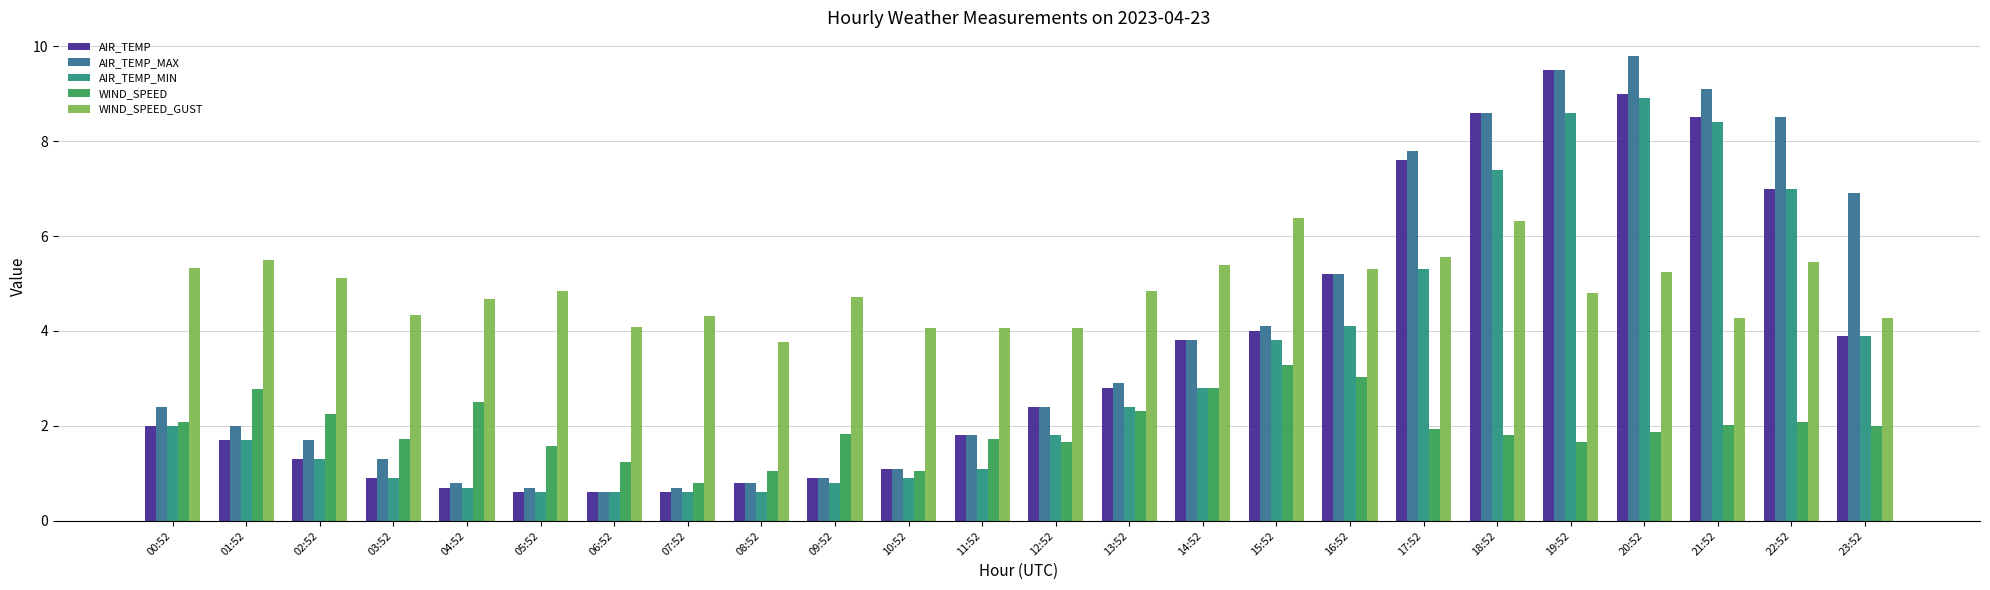

What is the value of the WIND_SPEED bar at the 24th from the left?

2.0